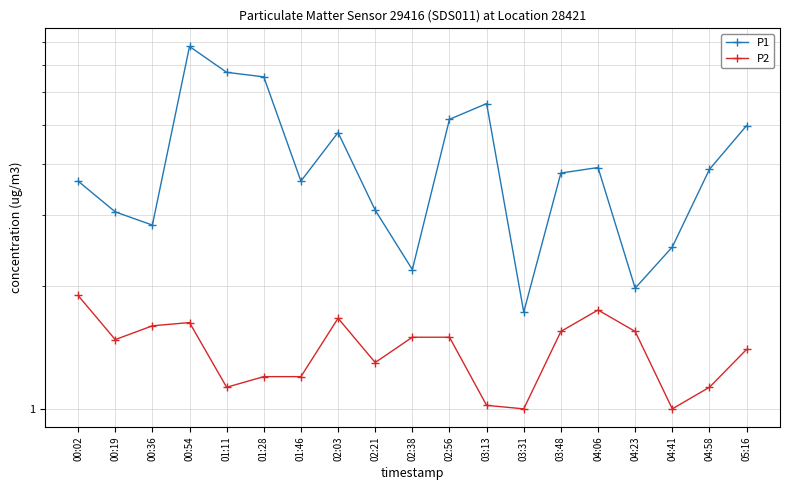

What is the difference between the maximum and second lowest values in the P2 series?

0.9